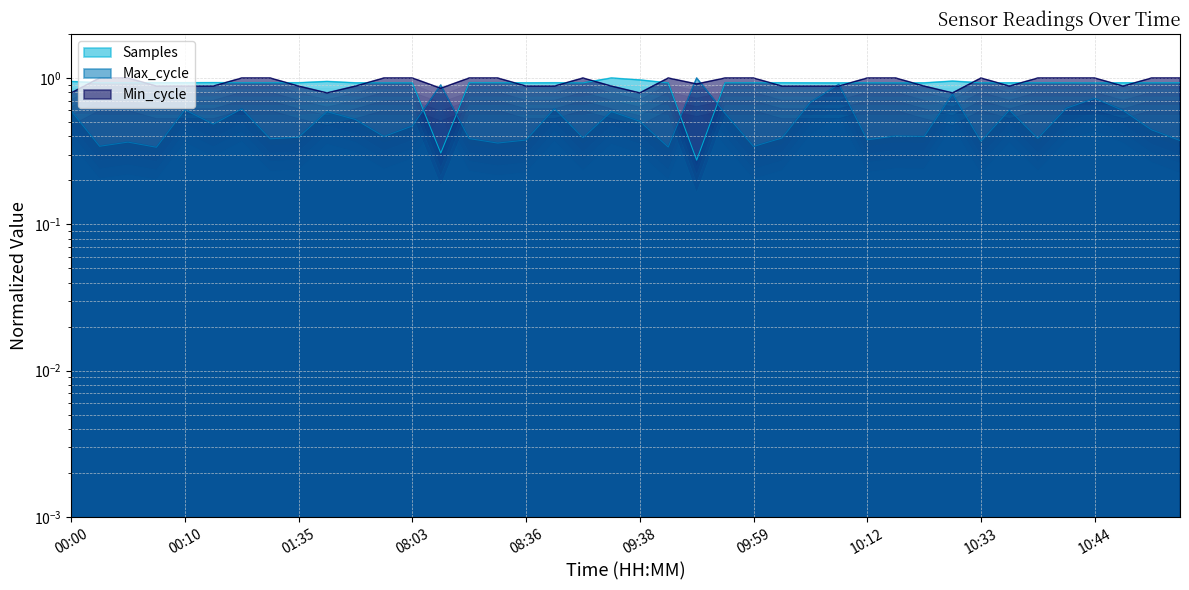

What is the spread (max minus min) of values at 08:33?

0.6